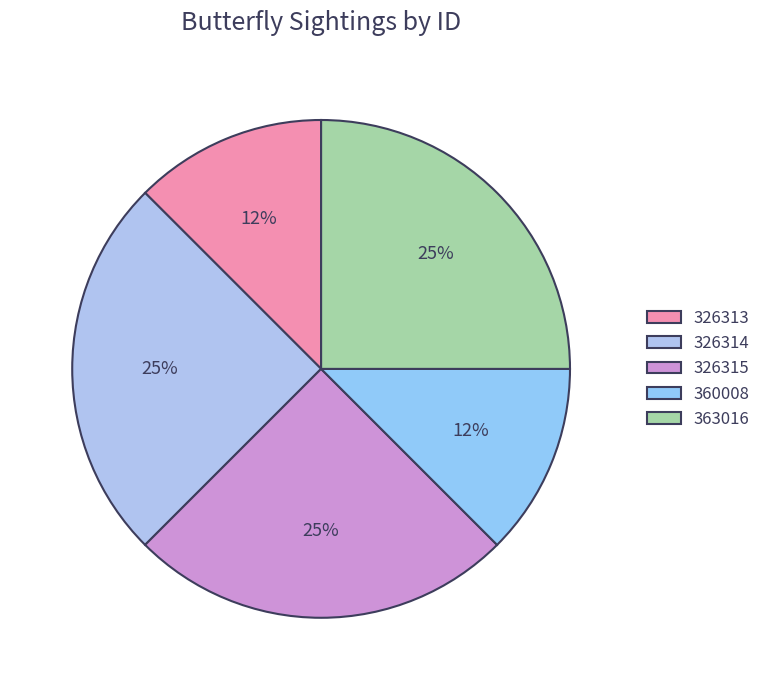

How many slices are in this pie chart?

5